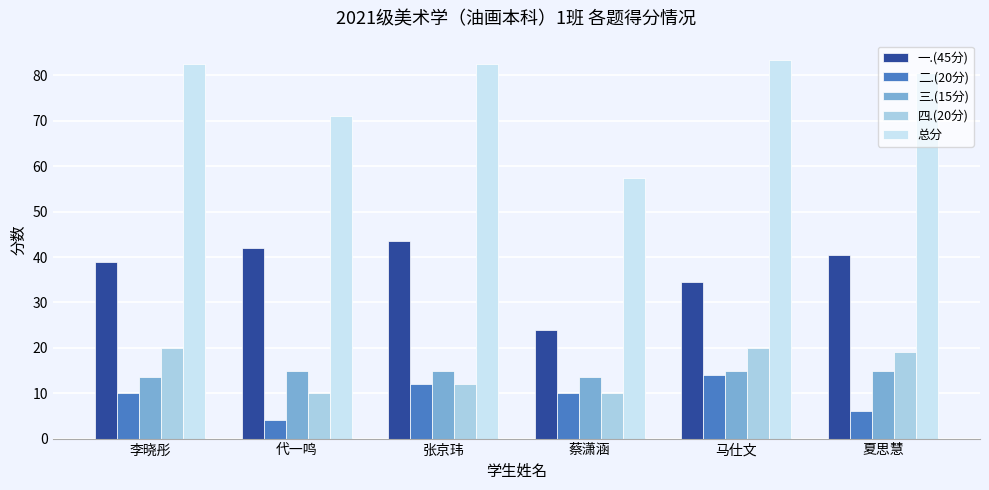

Rank the series by their maximum value, from lowest to highest.

二.(20分), 三.(15分), 四.(20分), 一.(45分), 总分